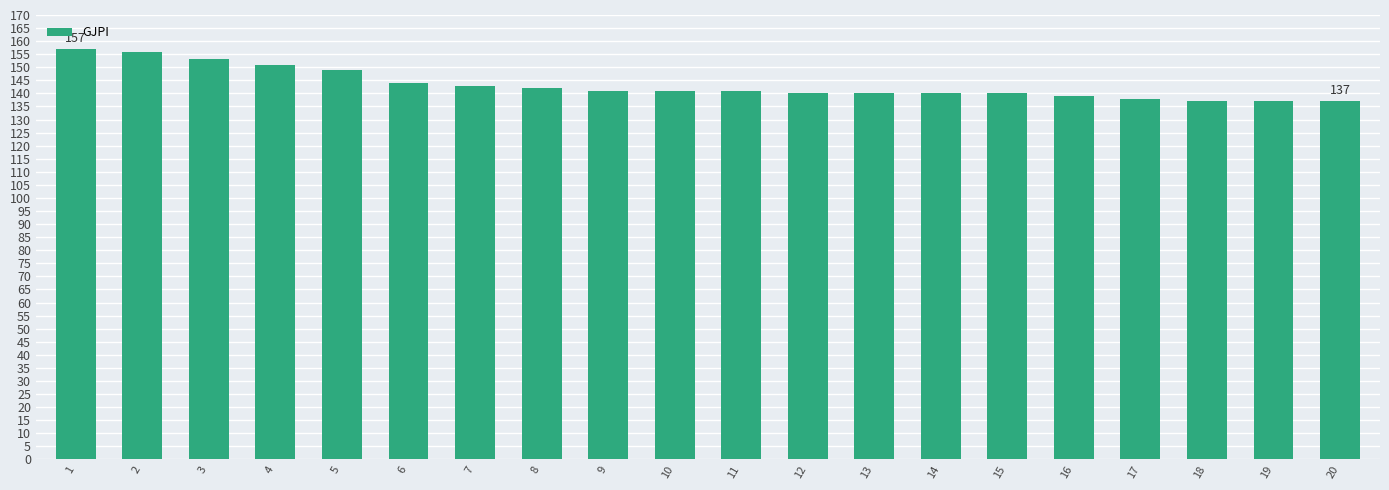

What is the change in value from 9 to 16?

-2